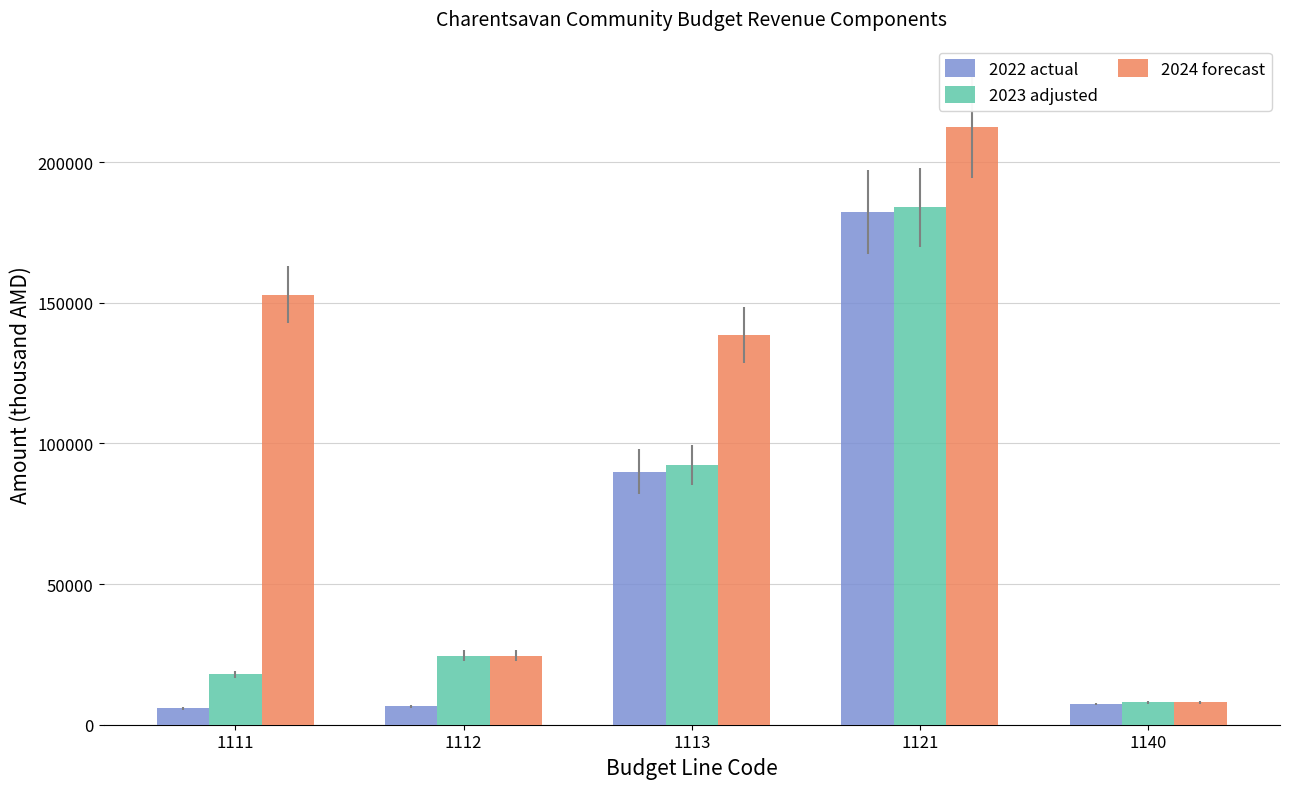

What is the value of the 2022 actual bar at the 4th from the left?

182354.5